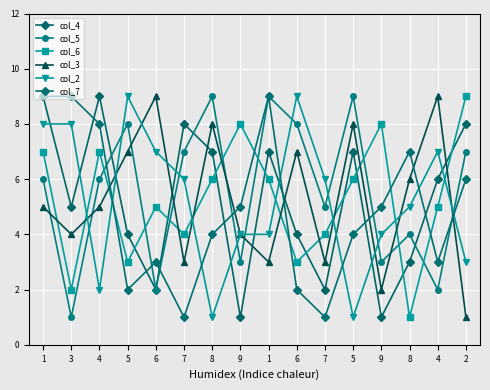

What is the sum of all col_4 values?

83